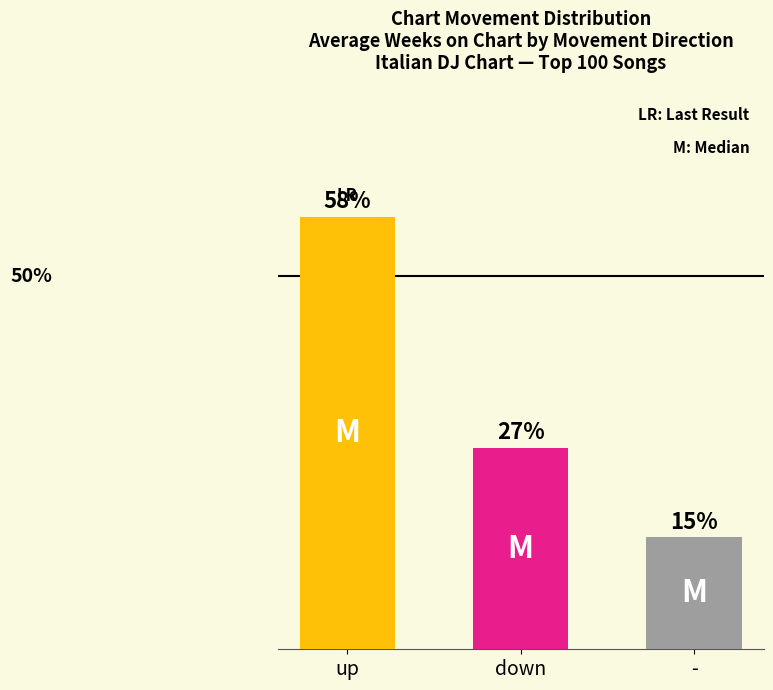

At which category does the chart reach its minimum across all series?

-